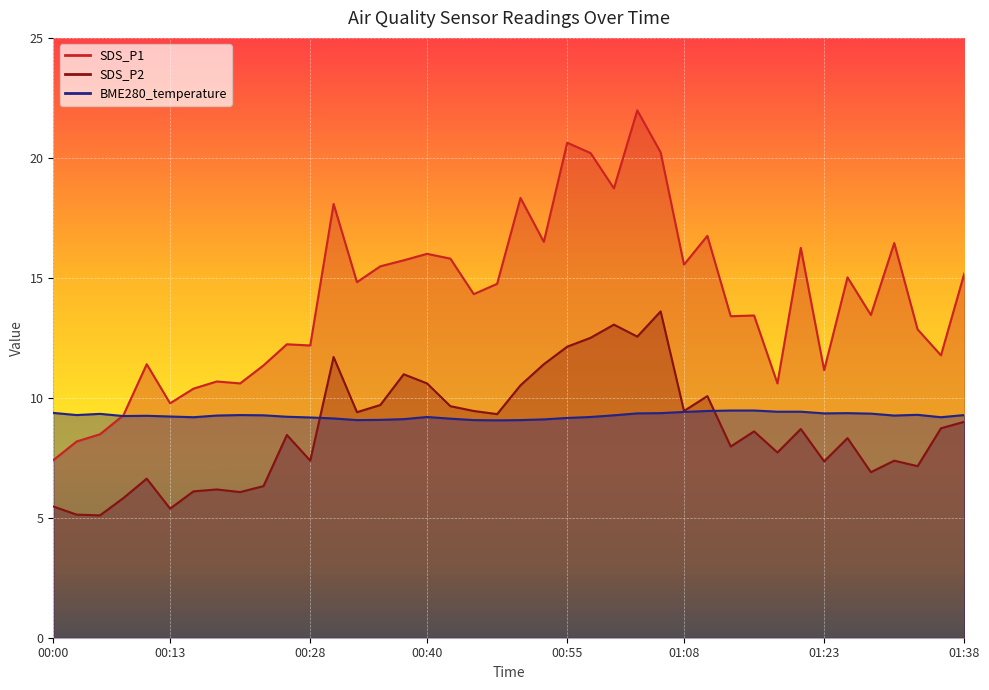

Which series has the largest range (max minus min)?

SDS_P1